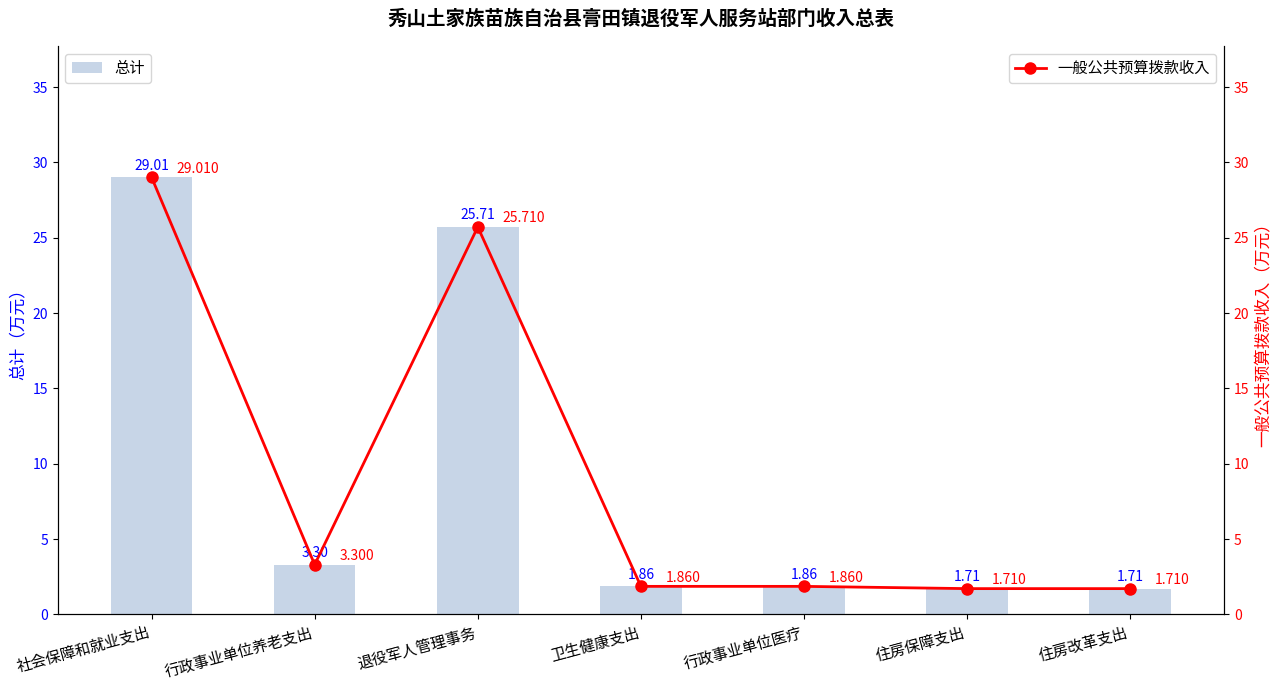

What position from the left is 行政事业单位医疗?

5